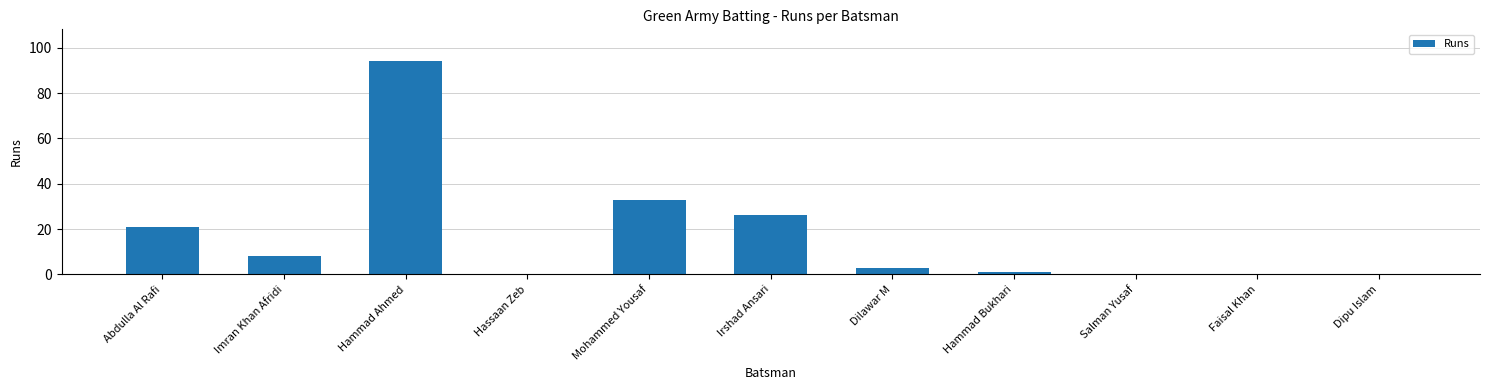

At which label does the data first exceed 3?

Abdulla Al Rafi